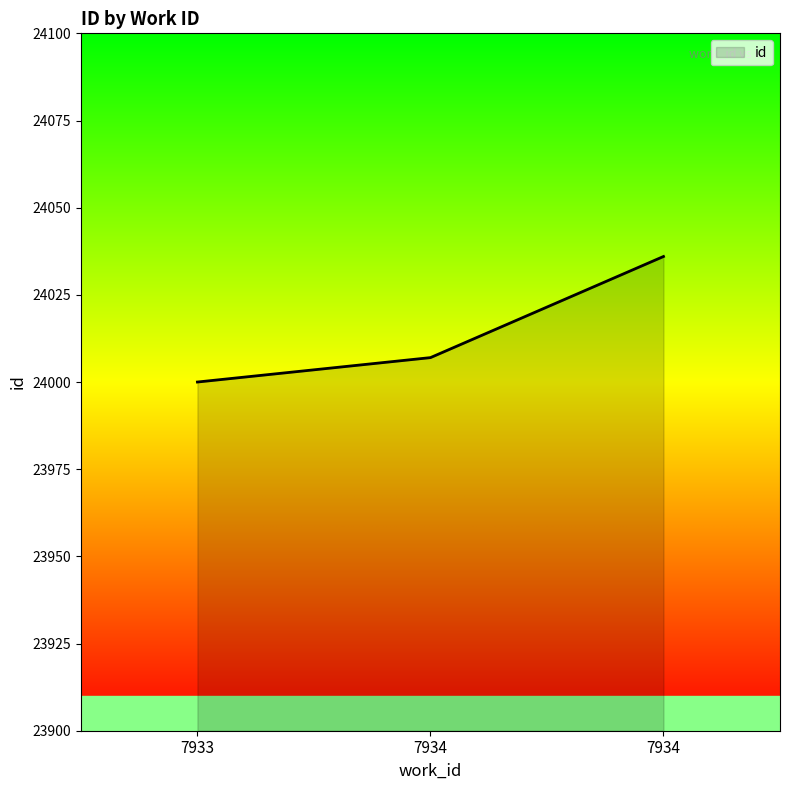

What is the change in value from 7934 to 7934?

+29